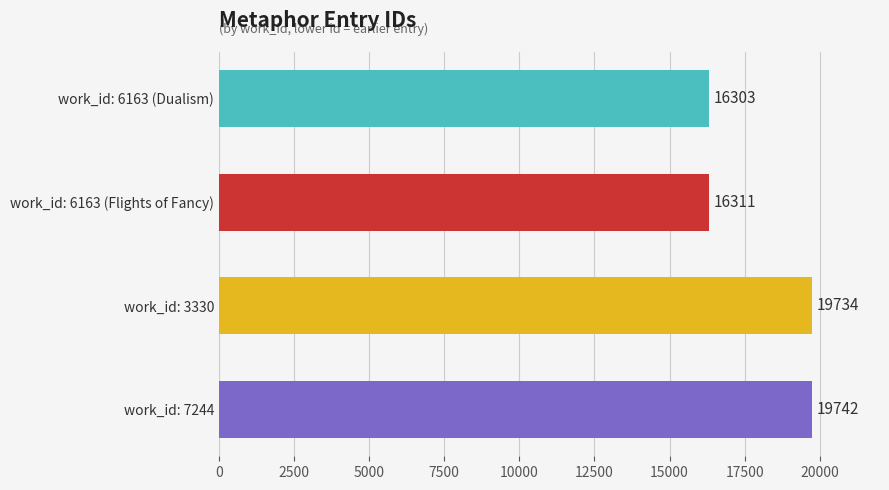

What is the label of the 4th bar from the bottom?

work_id: 6163 (Dualism)